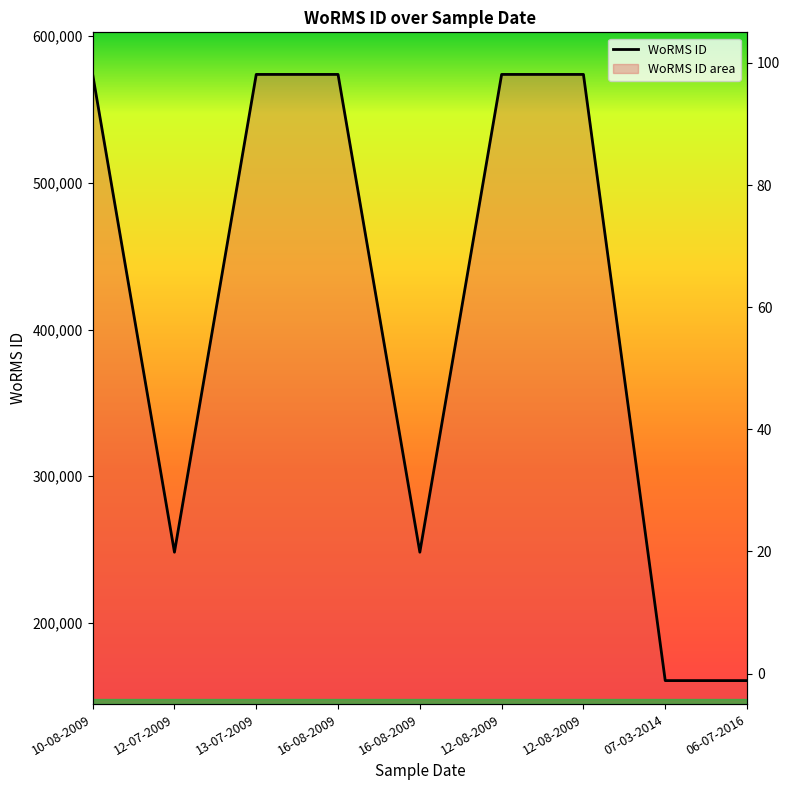

What is the sum of all values?

3687150